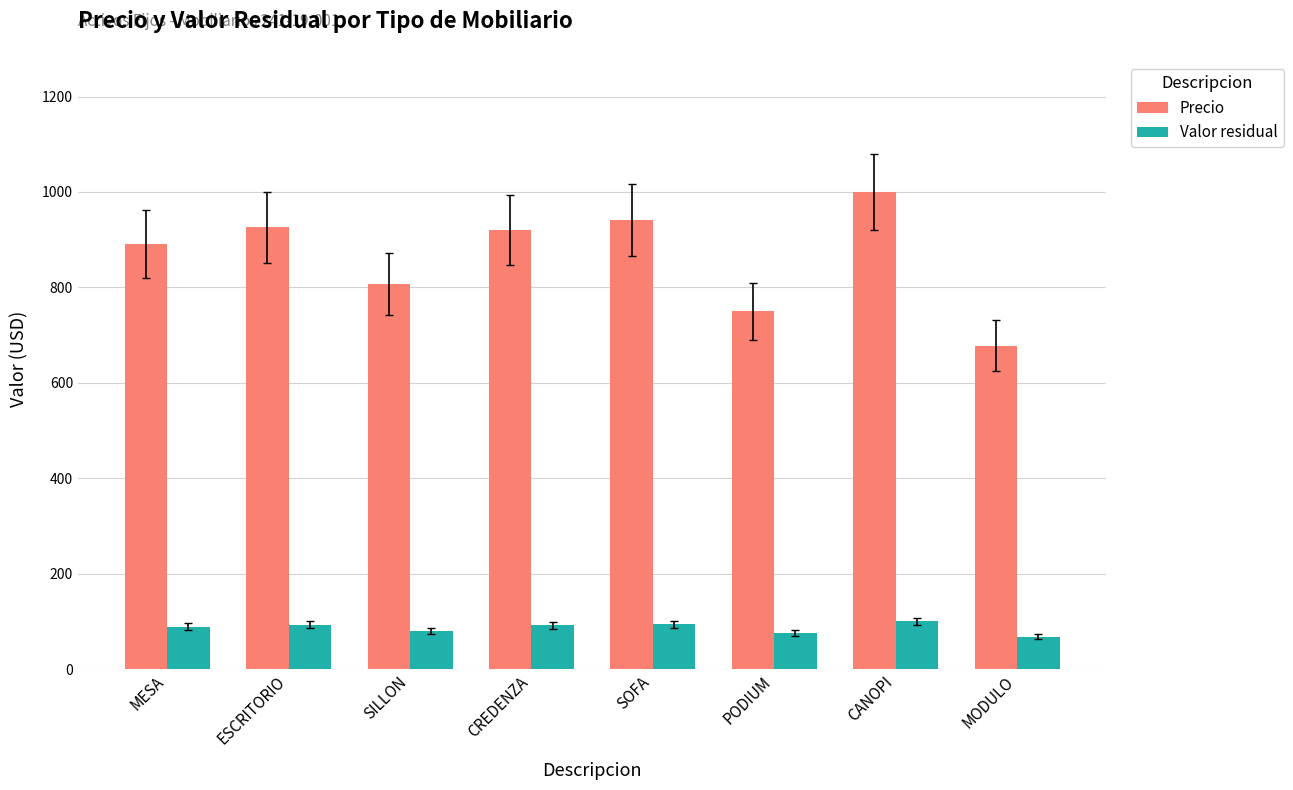

What position from the right is MODULO?

1